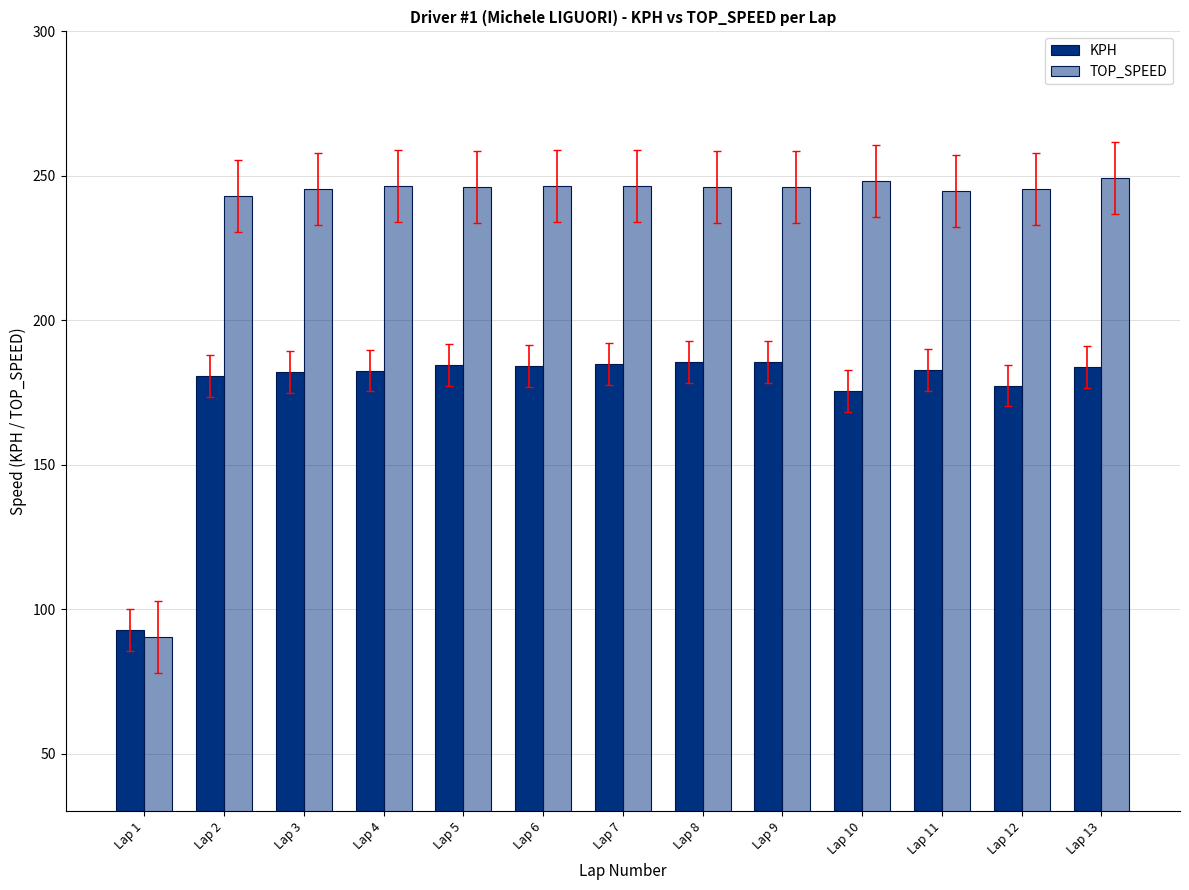

How many series are shown in this chart?

2